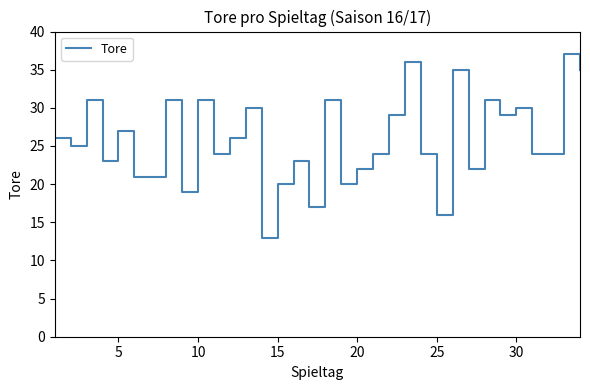

What is the minimum value shown in the chart?

13